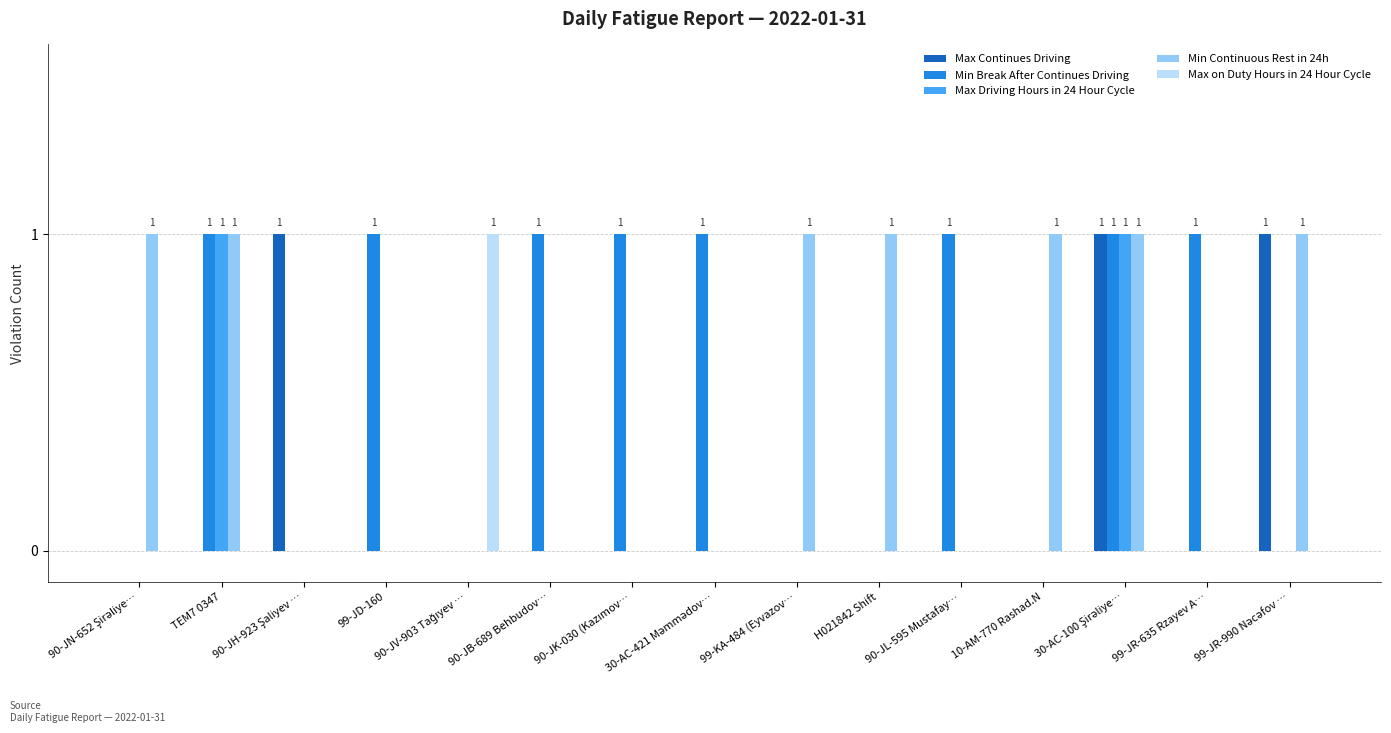

The value of Max Driving Hours in 24 Hour Cycle at 90-JB-689 Behbudov… is 0. True or false?

True